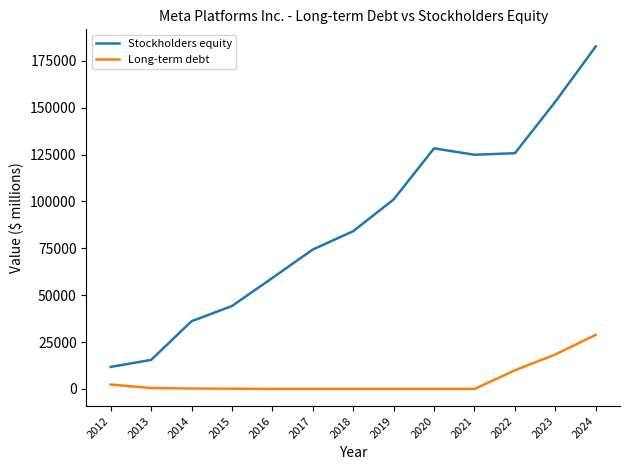

List the series in order of their overall mean, lowest first.

Long-term debt, Stockholders equity